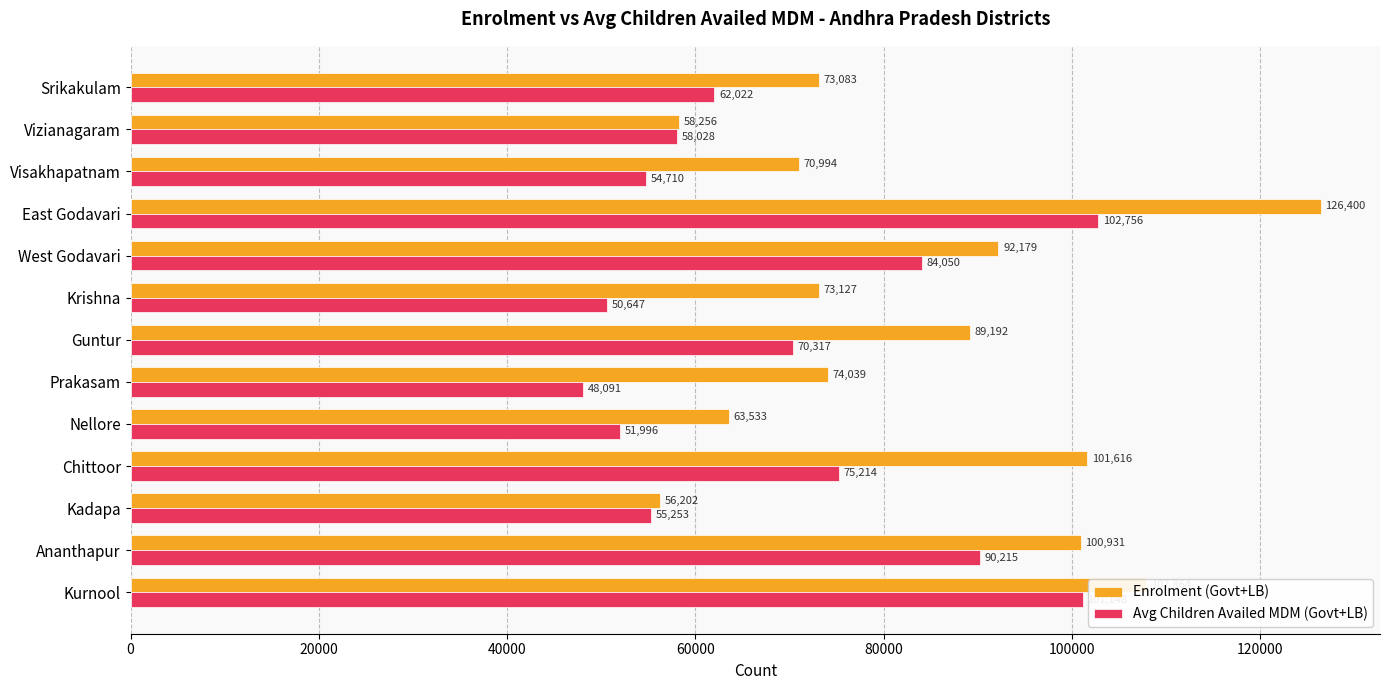

Which series has the widest spread of values?

Enrolment (Govt+LB)